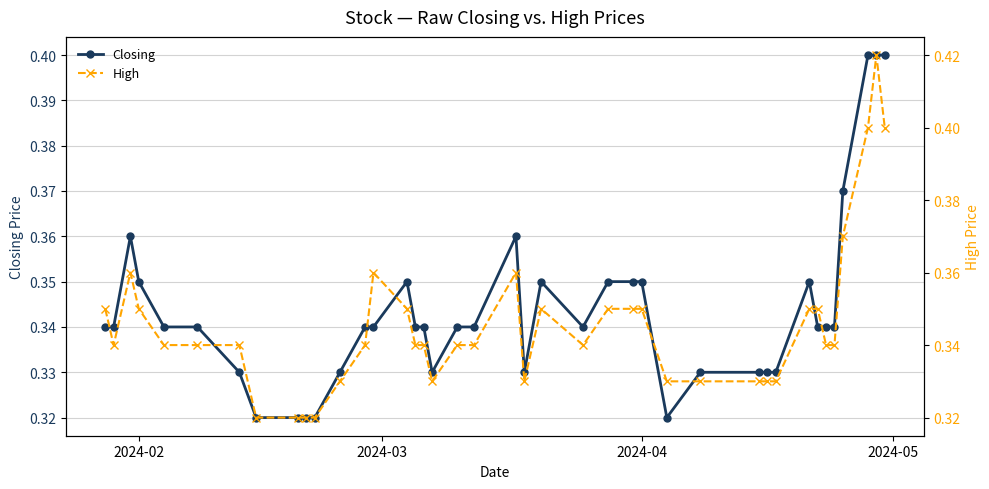

Count the Closing values in the range 0 to 1.

40